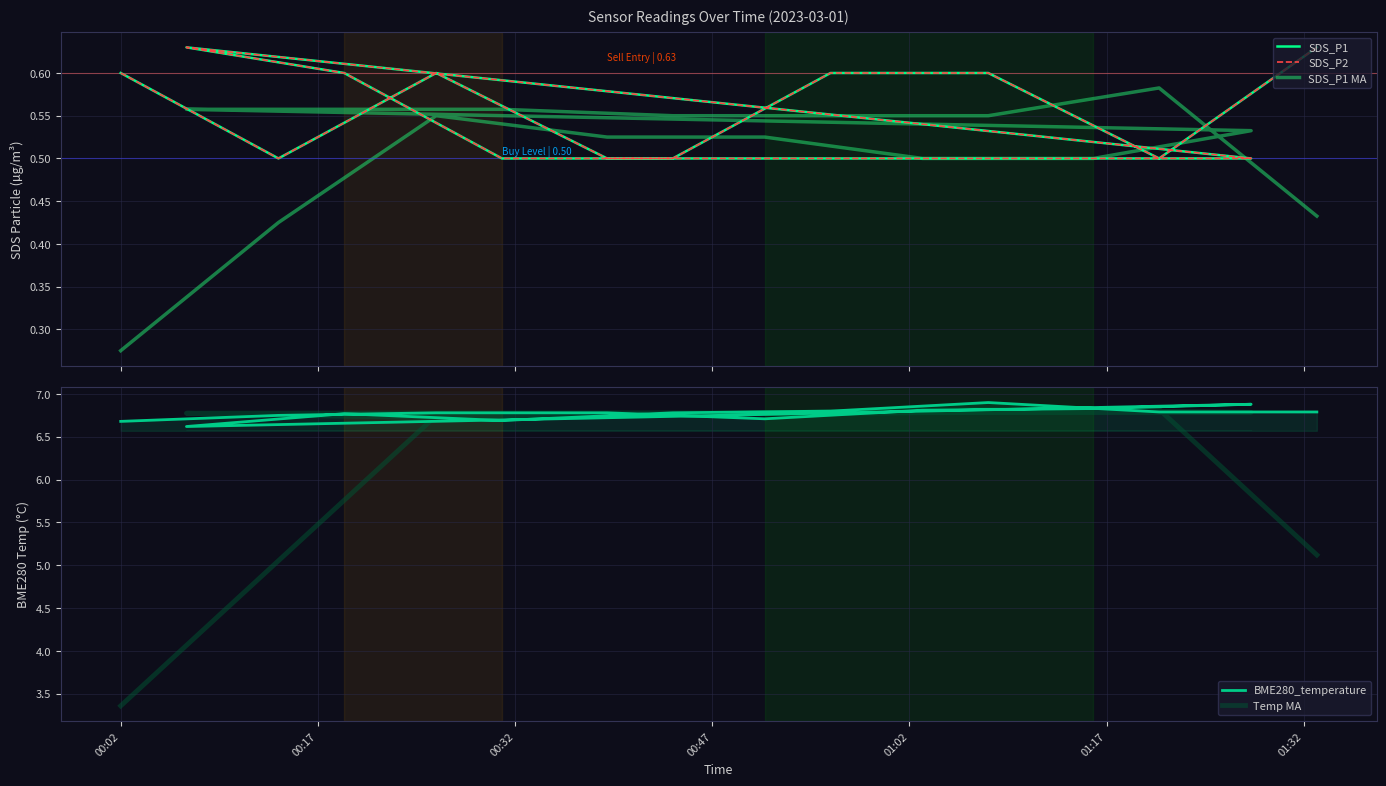

True or false: SDS_P1 and BME280_temperature cross at least once.

False